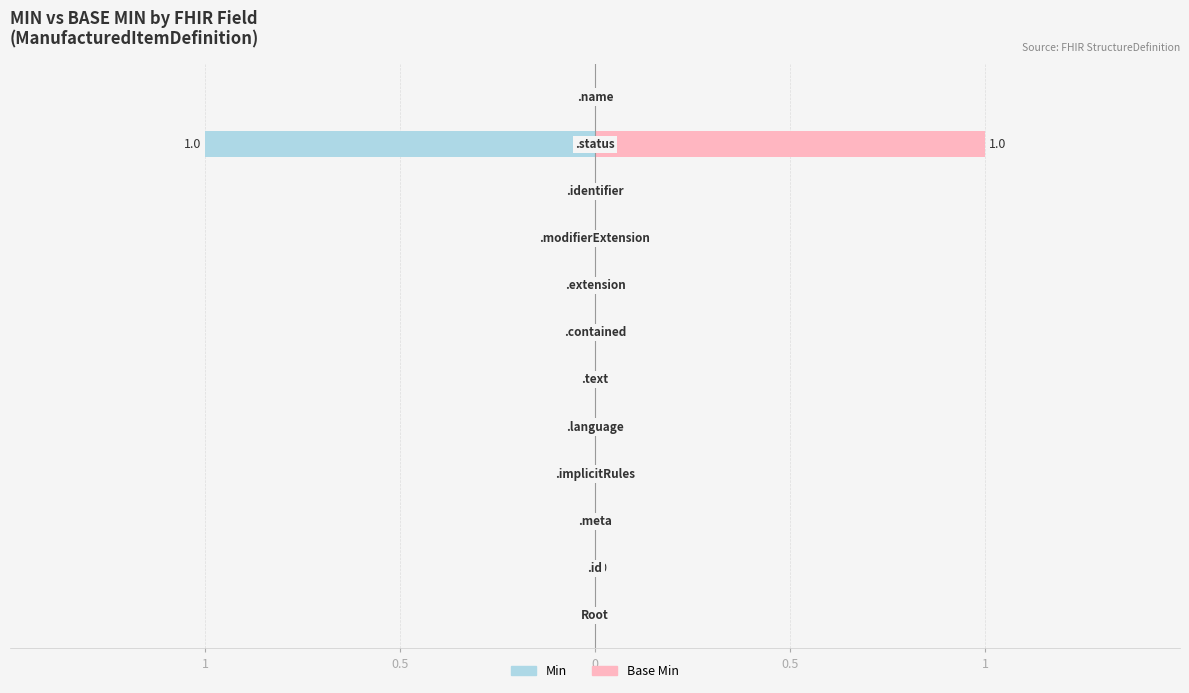

Which label corresponds to the largest value in the chart?

ManufacturedItemDefinition.status